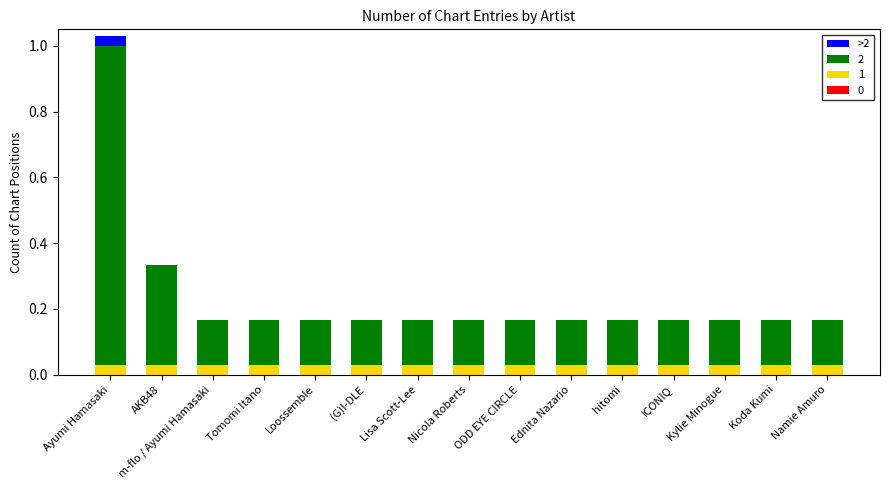

At which category is the sum across all series the highest?

Ayumi Hamasaki